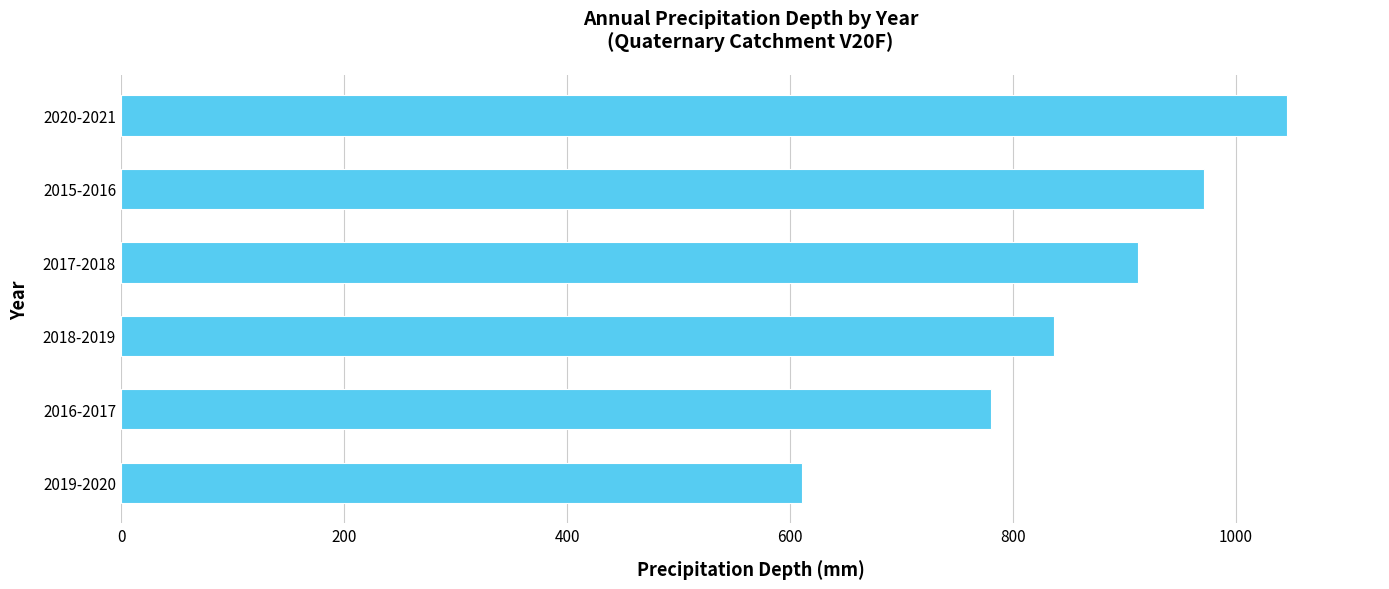

How many distinct data groups are displayed?

1